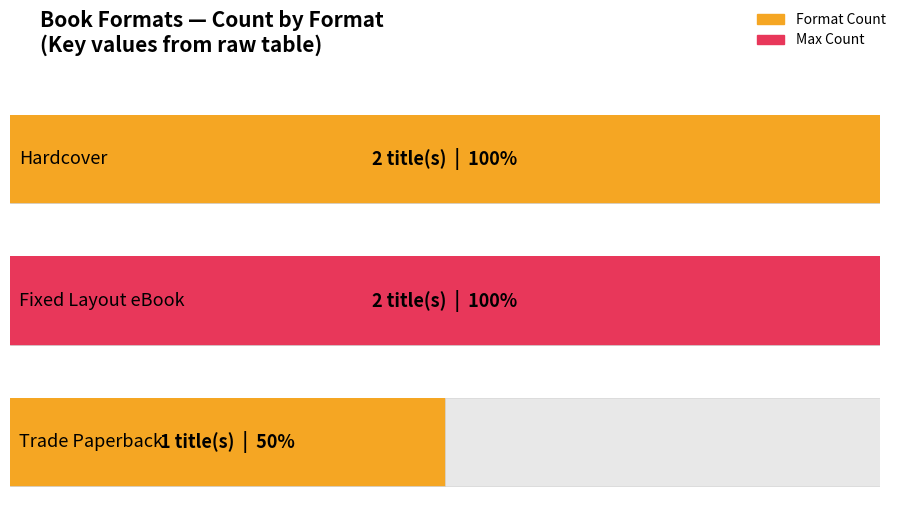

Which has a higher value, Hardcover or Fixed Layout eBook?

Hardcover